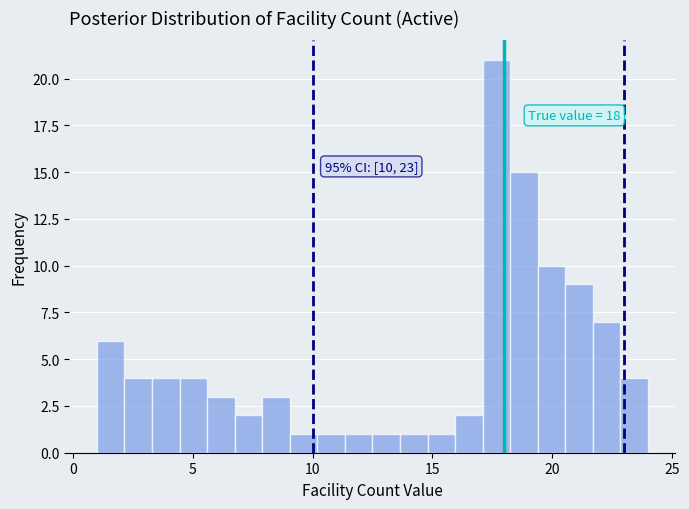

Around what value on the x-axis is the tallest bar? Give the approximate position of its centre, as read against the axis.

17.5